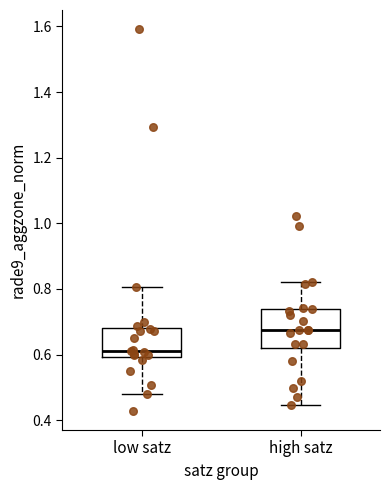

Reading left to right, transcribe this box plot: for each box, give where its median line is, the range the box spans, and where its two whiskers end, as read against the y-axis. The values are not printed on the chart, so give them approximately, as read against the axis.

low satz: median 0.62, box 0.60 to 0.68, whiskers 0.48 to 0.80
high satz: median 0.68, box 0.62 to 0.74, whiskers 0.44 to 0.82